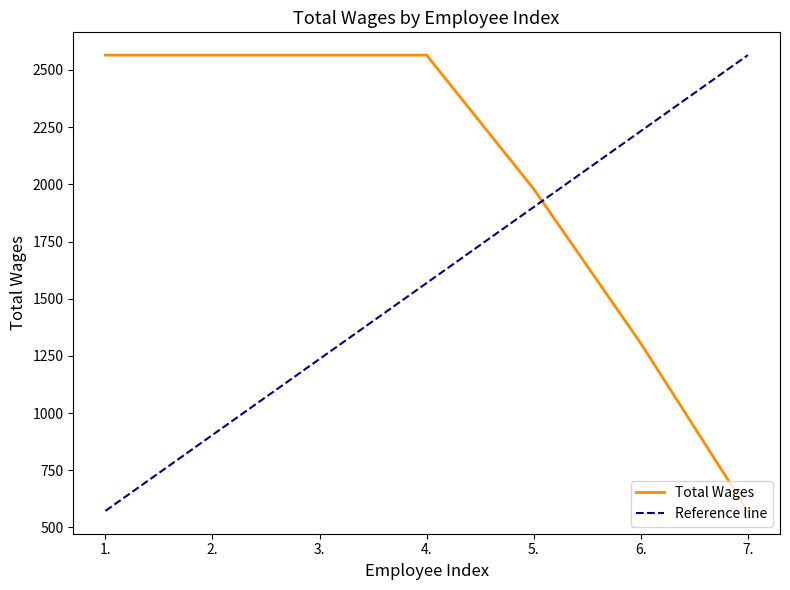

What is the average value of the Total Wages series?

2016.7